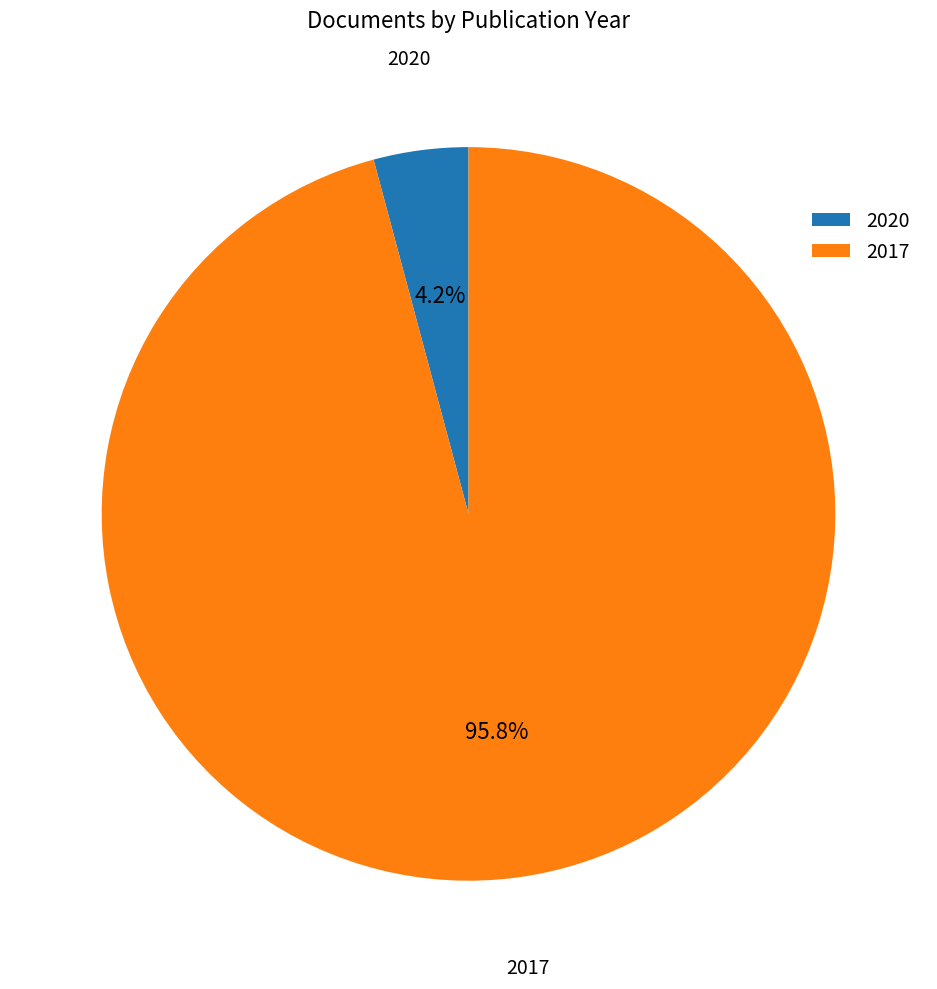

Combined, do 2017 and 2020 account for over 50%?

Yes